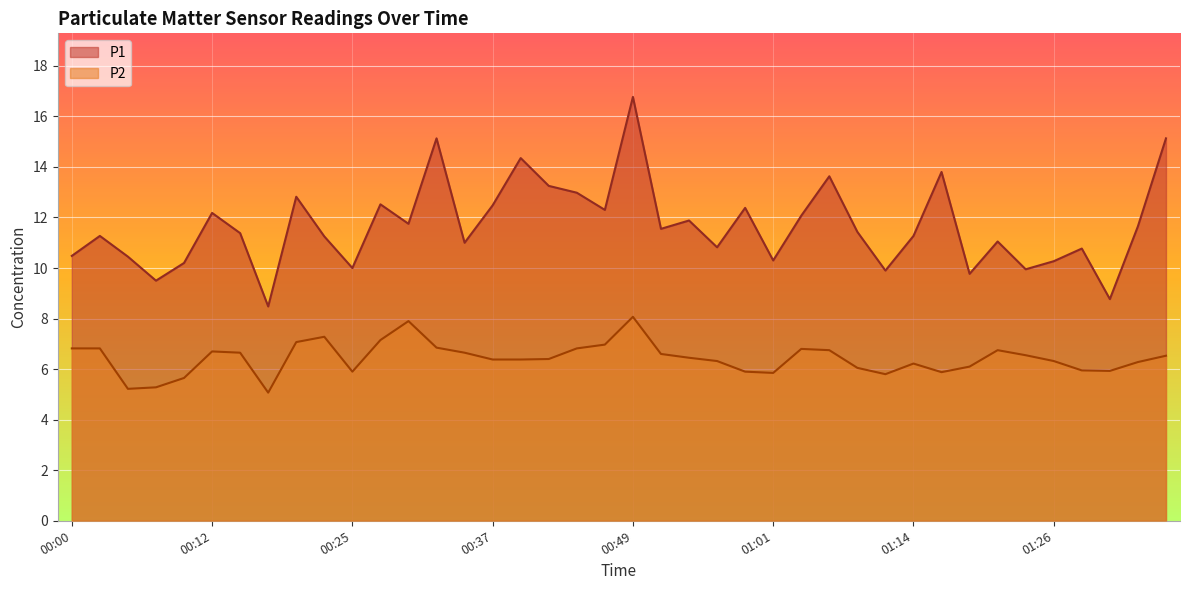

What is the spread (max minus min) of values at 00:12?

5.5